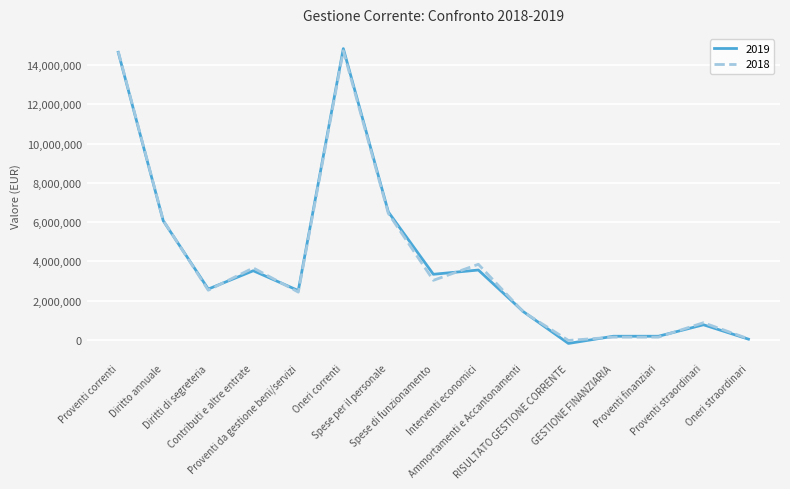

How many categories are shown in the chart?

15